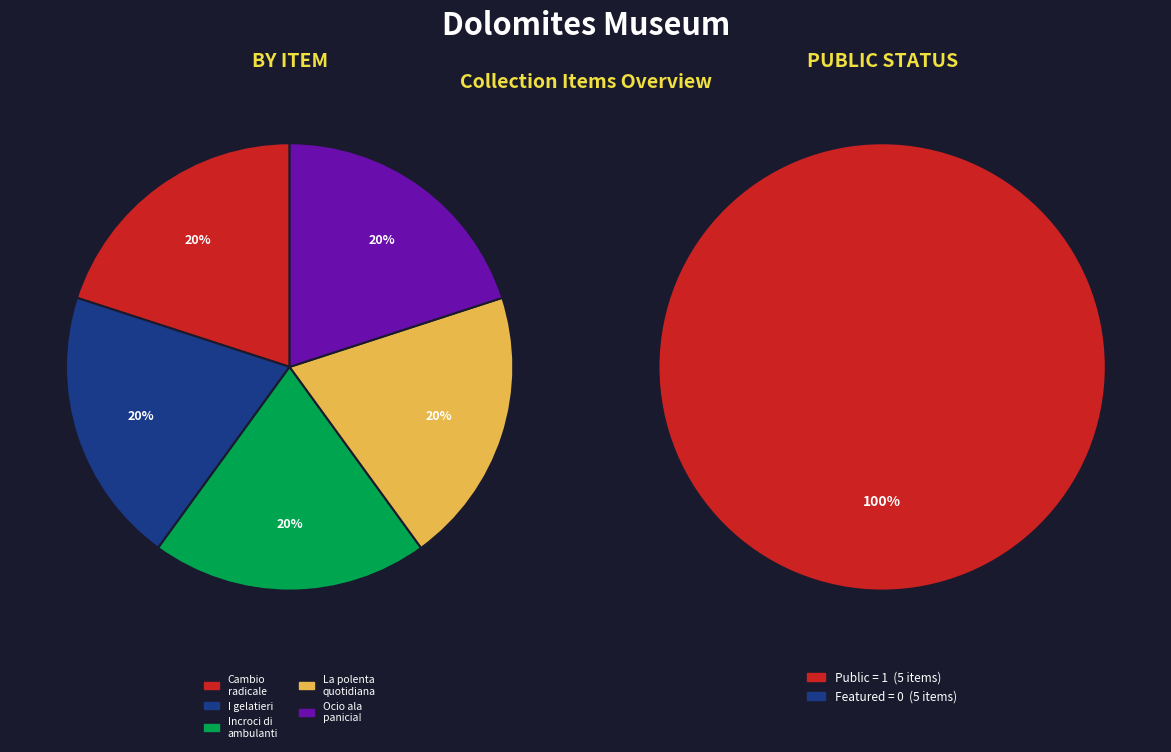

How many slices are in this pie chart?

5